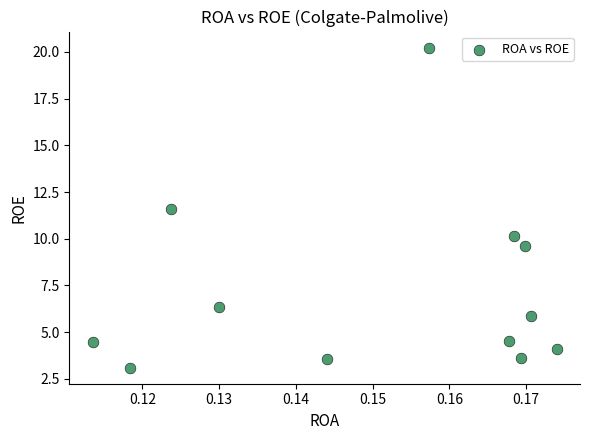

What Y value in the scatter plot is closest to 11?

11.6